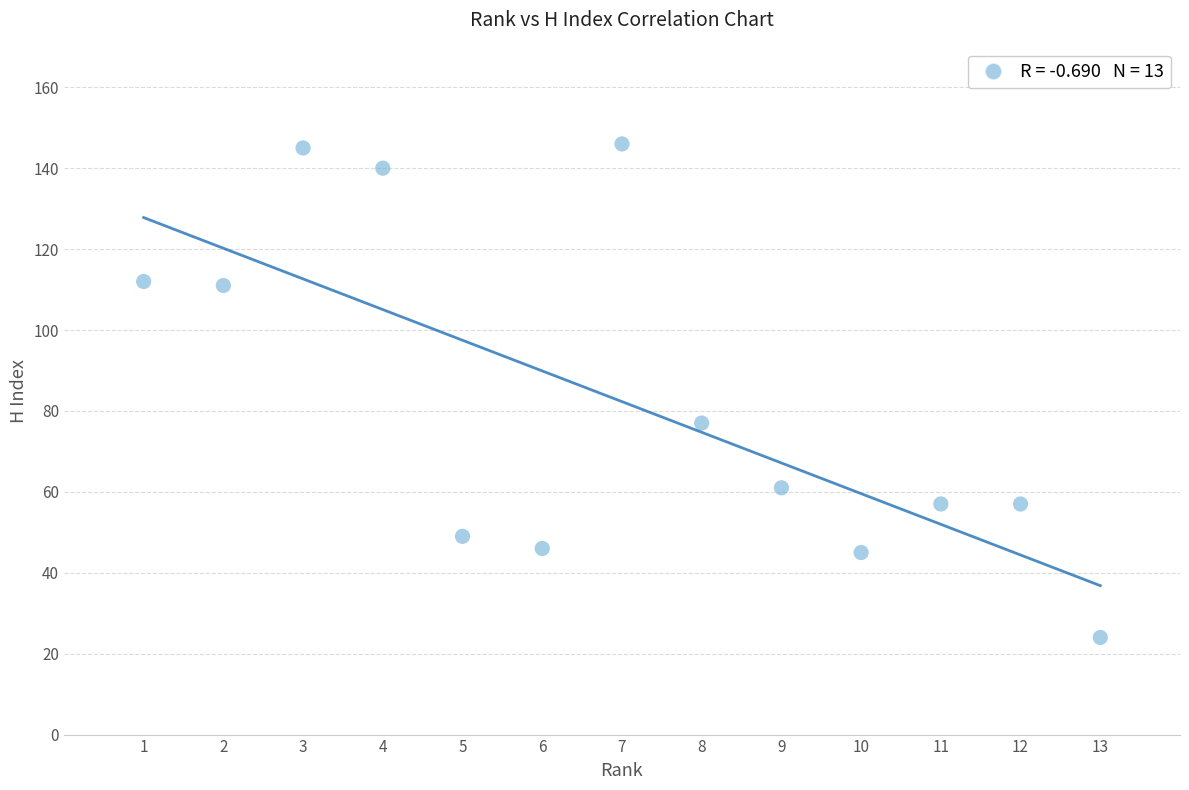

What Y value in the scatter plot is closest to 85?

77